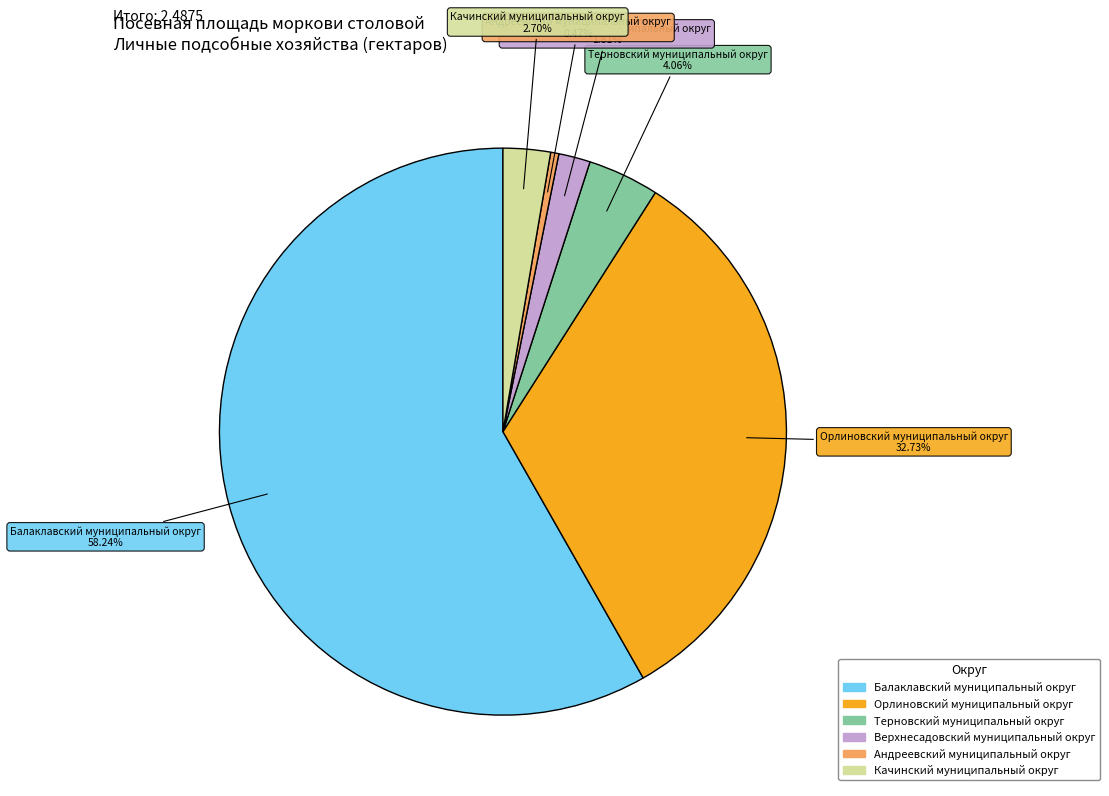

How many segments does this pie chart have?

6